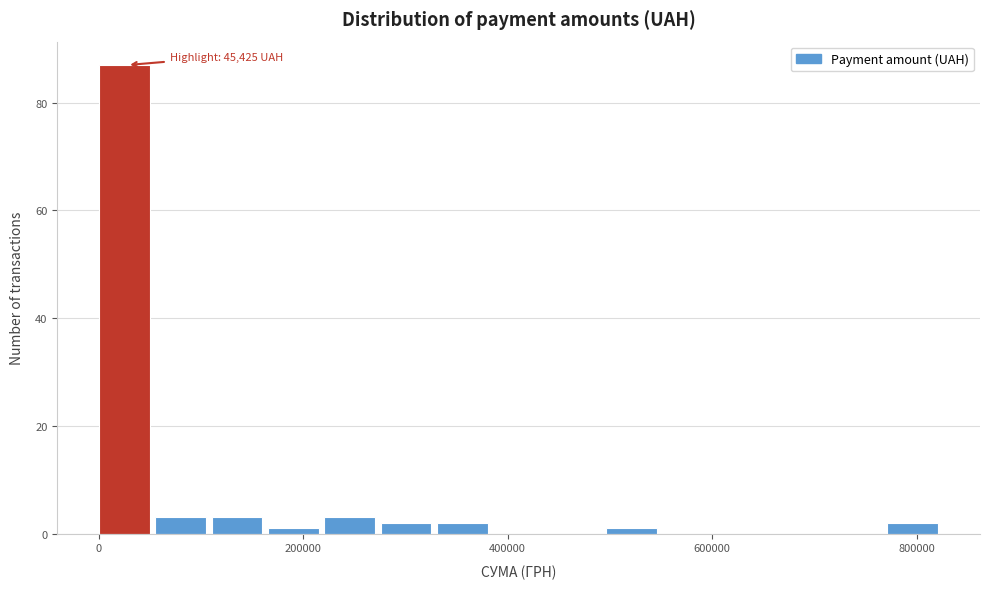

Read against the x-axis, roughly where is the centre of the tallest bar?

20000